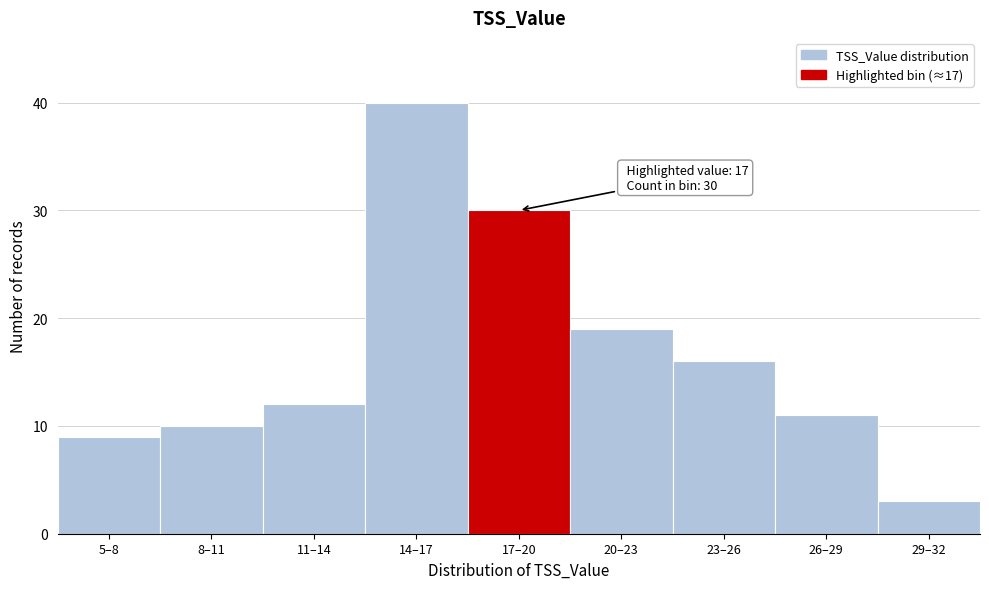

Reading right to left, transcribe all the data shown in this chart.

29–32=3	26–29=11	23–26=16	20–23=19	17–20=30	14–17=40	11–14=12	8–11=10	5–8=9